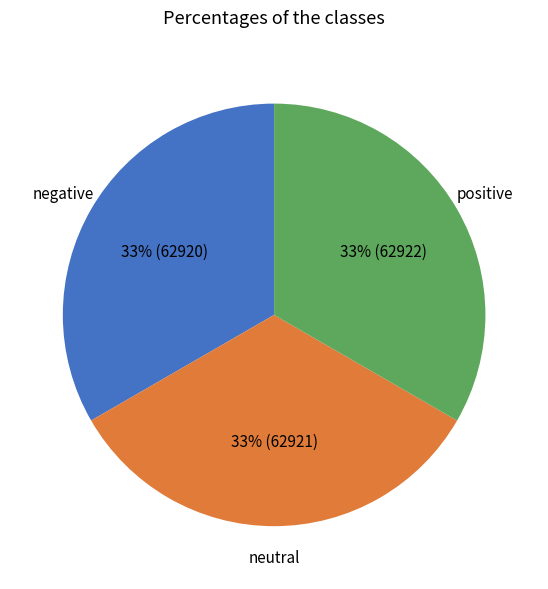

To the nearest percent, what is the average slice percentage?

33%